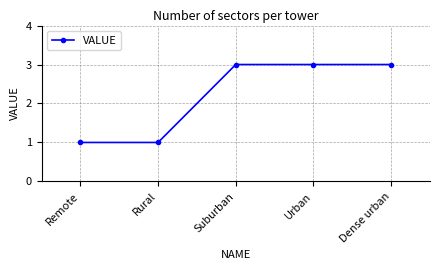

What is the greatest value displayed?

3